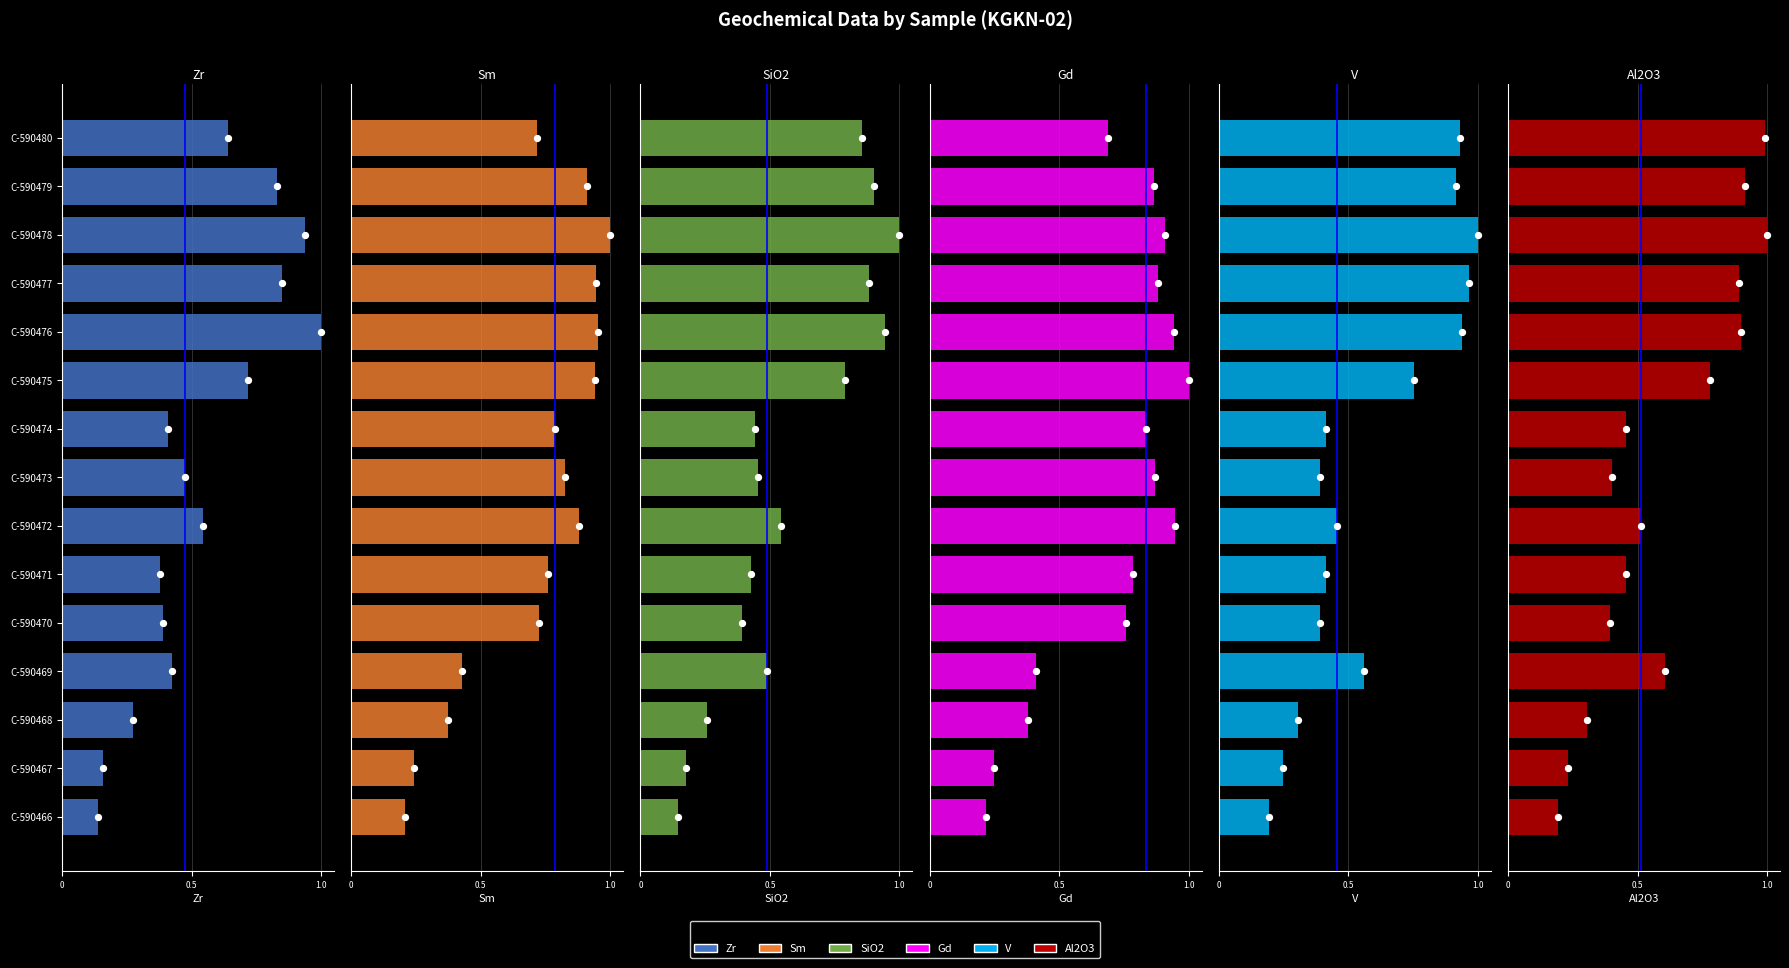

Which series has the largest Y range (max minus min)?

Zr